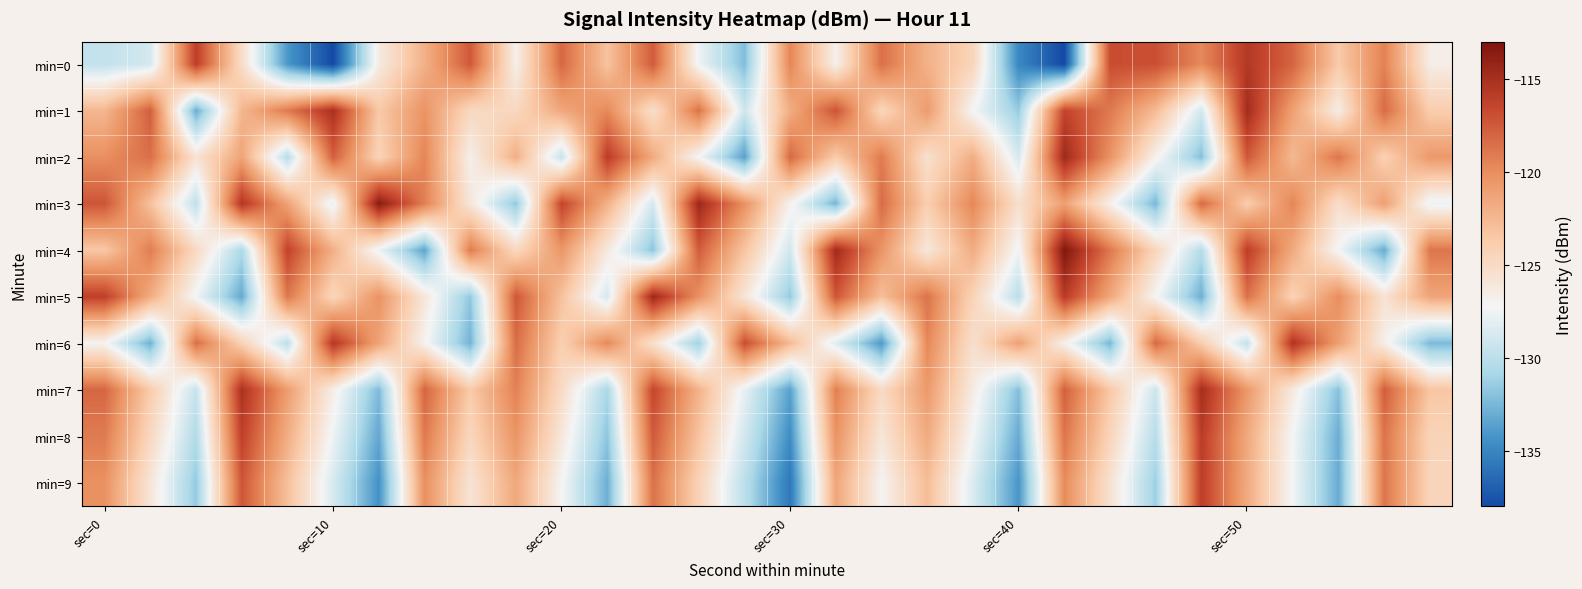

Rank the series by their maximum value, from highest to lowest.

min=4, min=3, min=5, min=2, min=1, min=7, min=6, min=0, min=8, min=9